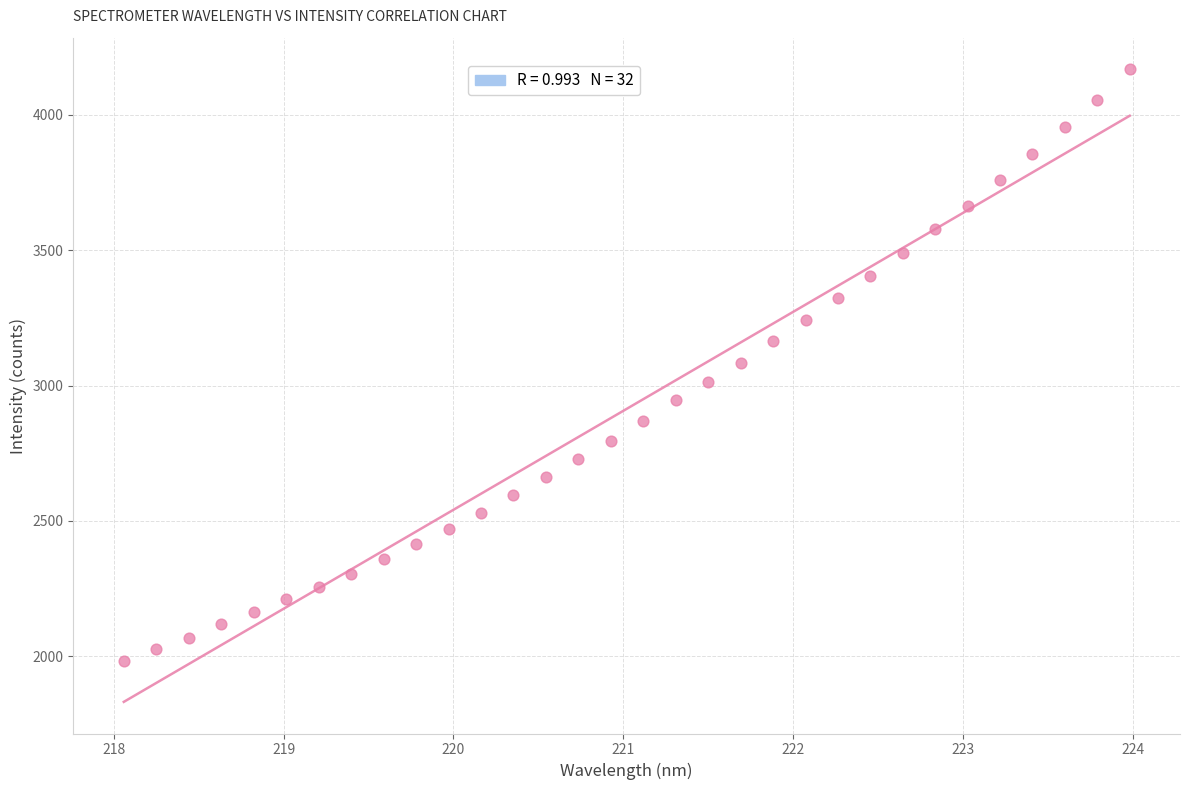

What is the range of X values (max minus min)?

5.9